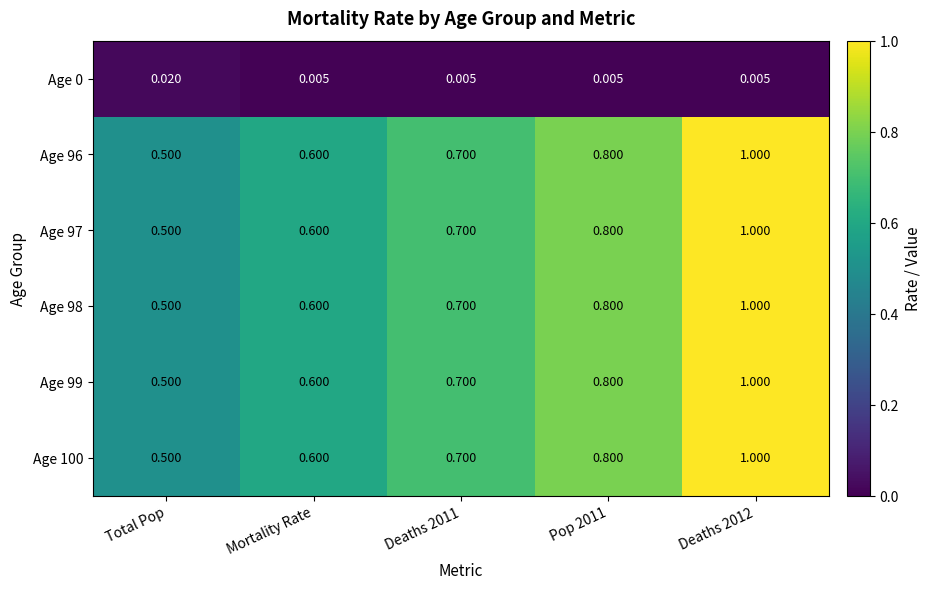

Is the value of Age 98 at Pop 2011 greater than the value of Age 96 at Deaths 2012?

No